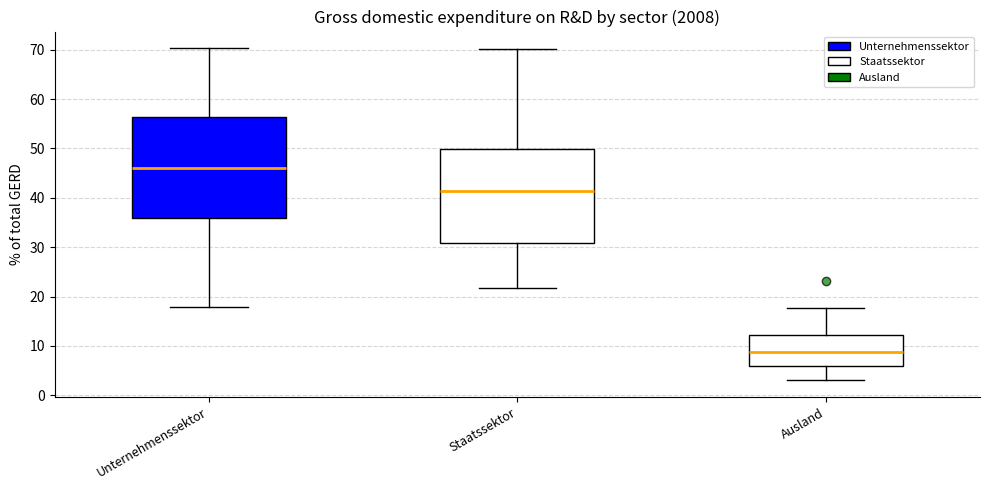

Reading left to right, read every box against the y-axis: the position of its median line, the range the box covers, and the ends of its whiskers. The values are not printed on the chart, so give them approximately, as read against the axis.

Unternehmenssektor: median 46, box 36 to 56, whiskers 18 to 70
Staatssektor: median 41, box 31 to 50, whiskers 22 to 70
Ausland: median 9, box 6 to 12, whiskers 3 to 18